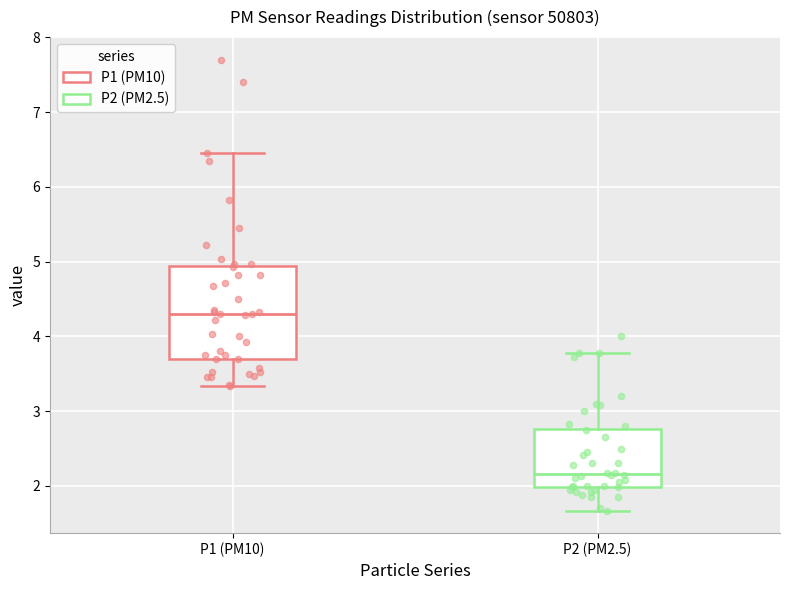

Which box's median line is the lowest?

P2 (PM2.5)